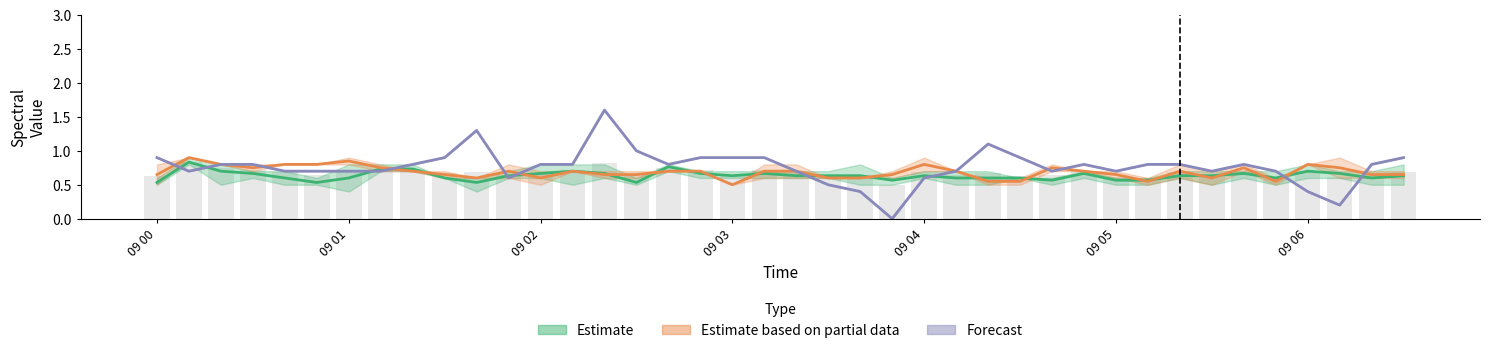

Reading right to left, extract all data points from this chart.

2.933: 0.6	0.6	0.6	0.6	0.6	0.7	0.7	0.7	0.6	0.6	0.7	0.6	0.6	0.6	0.7	0.6	0.5	0.8	0.6	0.6	0.6	0.7	0.7	0.7	0.5	0.6	0.5	0.6	0.7	0.6	0.6	0.8	0.7	0.8	0.5	0.6	0.7	0.8	0.8	0.5
3.081: 0.8	0.7	0.7	0.7	0.5	0.7	0.7	0.6	0.6	0.6	0.6	0.5	0.6	0.7	0.6	0.7	0.6	0.5	0.7	0.7	0.7	0.6	0.6	0.8	0.6	0.6	0.8	0.8	0.6	0.6	0.6	0.7	0.7	0.6	0.6	0.7	0.7	0.8	0.9	0.6
3.376: 0.5	0.5	0.7	0.8	0.7	0.6	0.5	0.6	0.5	0.5	0.7	0.6	0.6	0.5	0.5	0.6	0.6	0.6	0.6	0.6	0.7	0.6	0.7	0.8	0.5	0.8	0.8	0.6	0.6	0.4	0.6	0.7	0.8	0.4	0.5	0.5	0.6	0.5	0.8	0.5
8.694: 0.6	0.6	0.6	0.8	0.6	0.7	0.5	0.6	0.5	0.7	0.7	0.7	0.5	0.6	0.7	0.7	0.6	0.6	0.6	0.8	0.8	0.5	0.7	0.7	0.6	0.7	0.7	0.7	0.8	0.6	0.6	0.7	0.7	0.9	0.8	0.8	0.8	0.8	0.9	0.5
8.842: 0.7	0.7	0.9	0.8	0.5	0.8	0.7	0.8	0.6	0.6	0.7	0.8	0.6	0.5	0.7	0.9	0.7	0.6	0.6	0.6	0.6	0.5	0.7	0.7	0.7	0.6	0.7	0.5	0.6	0.6	0.7	0.7	0.8	0.8	0.8	0.8	0.7	0.8	0.9	0.8
11.058: 0.9	0.8	0.2	0.4	0.7	0.8	0.7	0.8	0.8	0.7	0.8	0.7	0.9	1.1	0.7	0.6	0.0	0.4	0.5	0.7	0.9	0.9	0.9	0.8	1.0	1.6	0.8	0.8	0.6	1.3	0.9	0.8	0.7	0.7	0.7	0.7	0.8	0.8	0.7	0.9